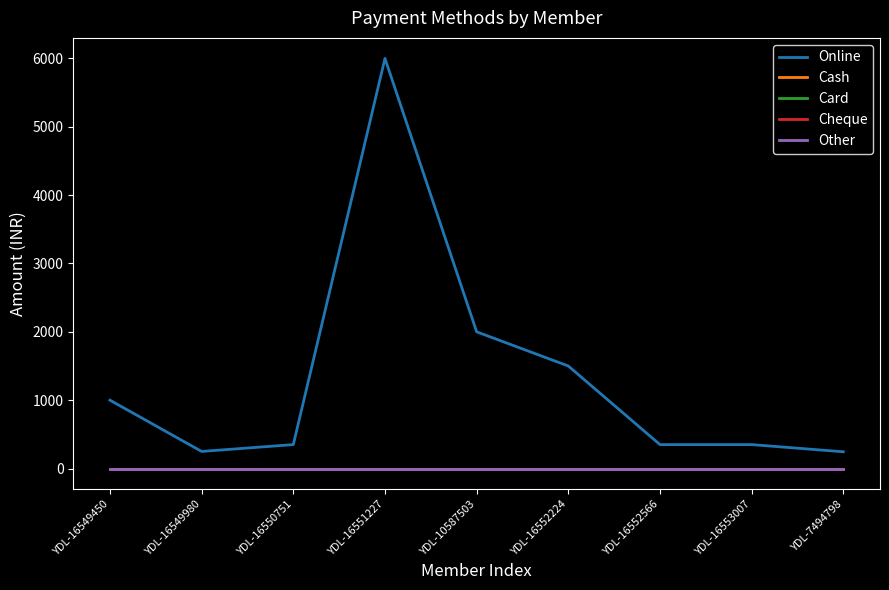

Is the value of Card at YDL-16550751 greater than the value of Online at YDL-16553007?

No